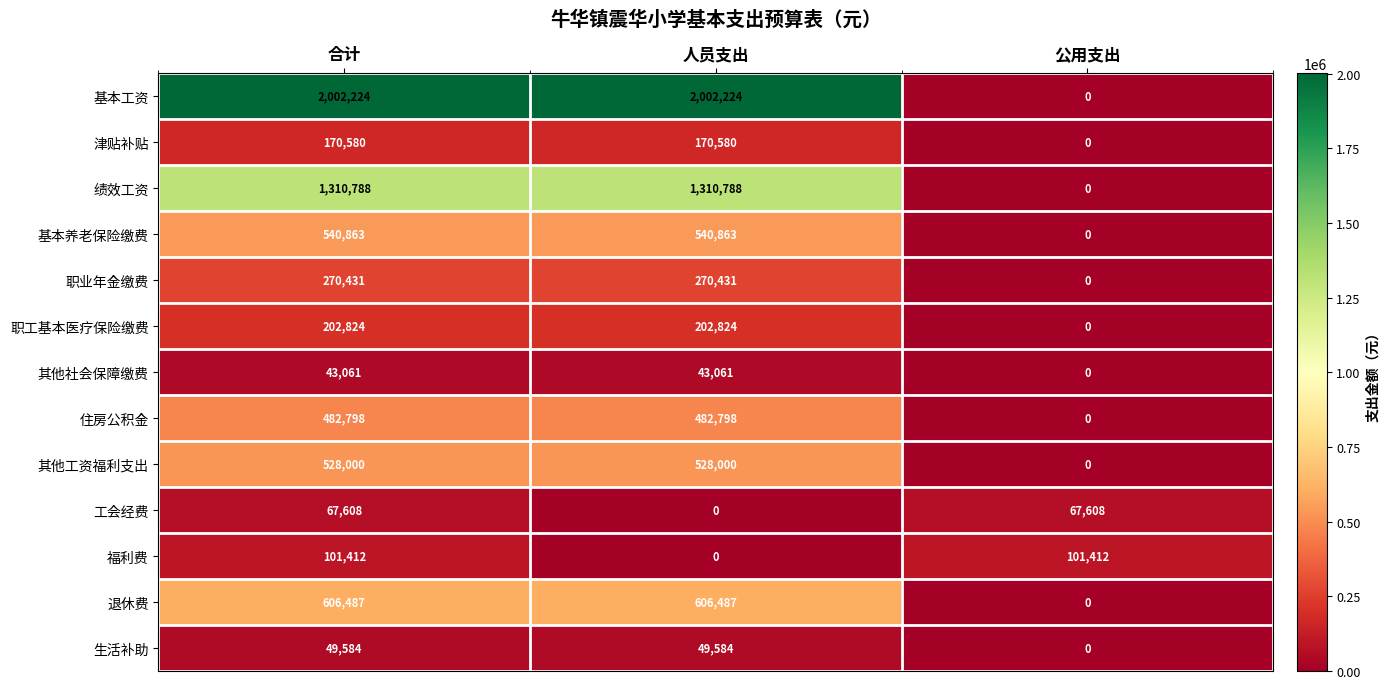

What is the approximate value of 工会经费 at 合计, to the nearest 50?

67600